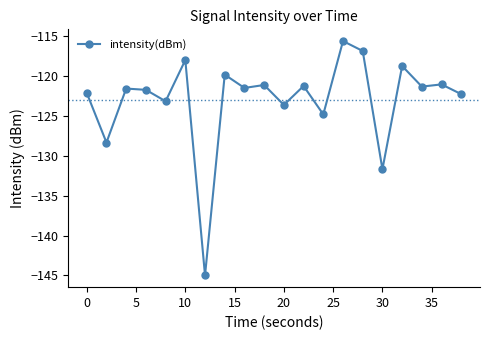

What is the smallest value displayed?

-145.0